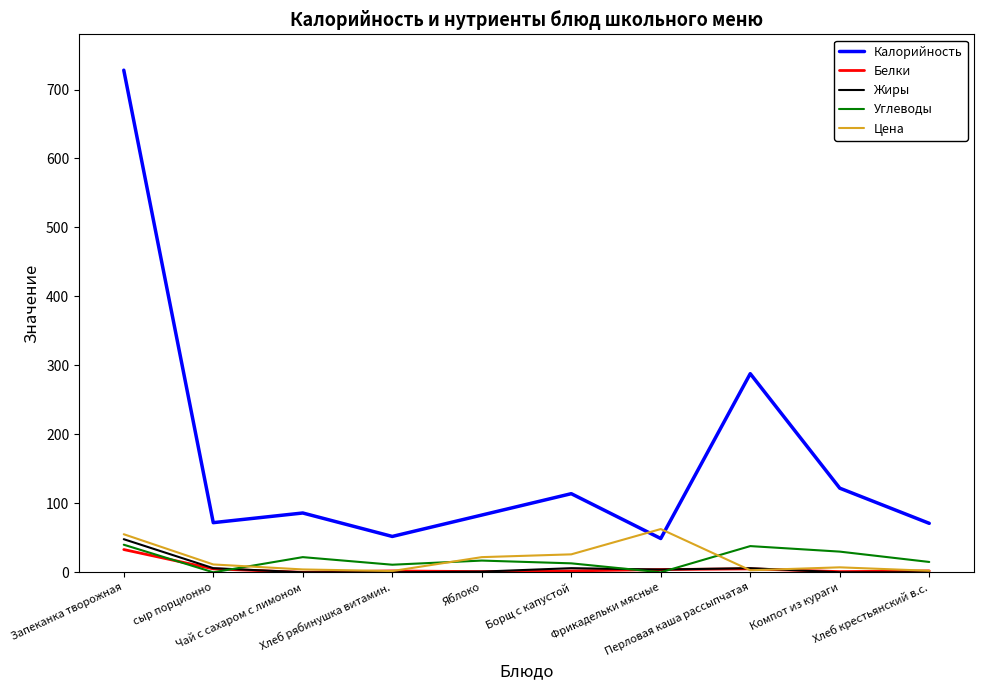

After their last crossing, which series has the higher values: Цена or Калорийность?

Калорийность